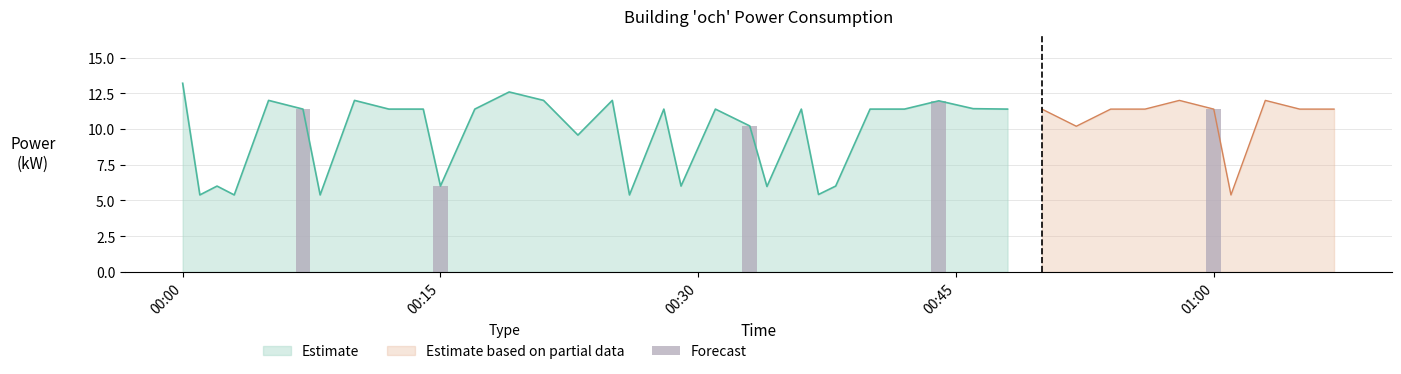

What is the difference between the second highest and minimum values?

7.2